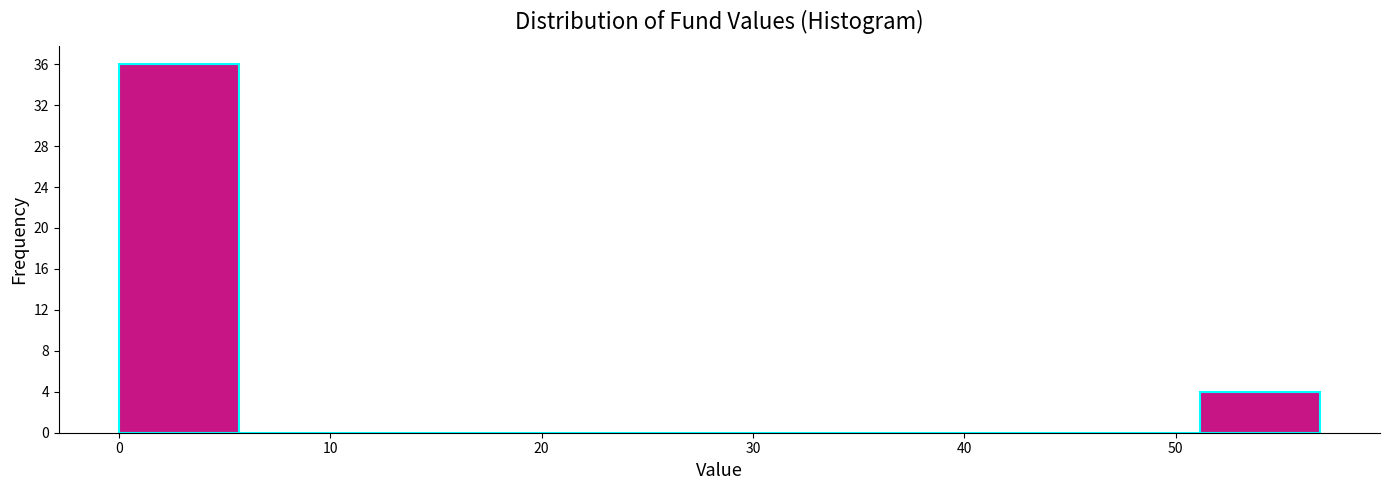

What is the height of the bar covering 0 to 6 on the x-axis? Neither the bar edges nor the heights are printed on the chart, so give them approximately, as read against the axes.

36